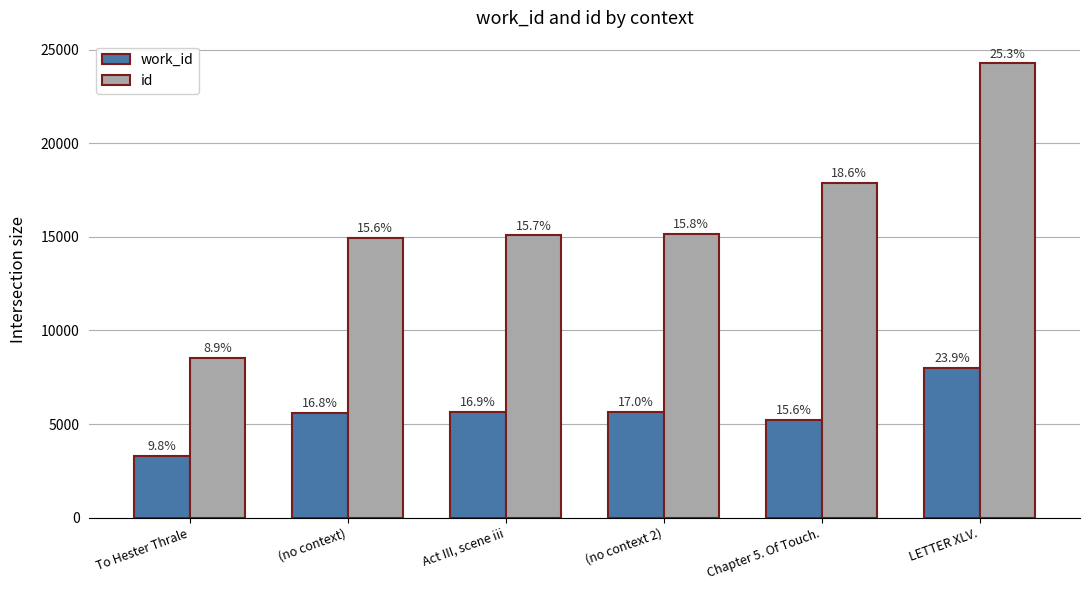

How many groups of bars are there?

6